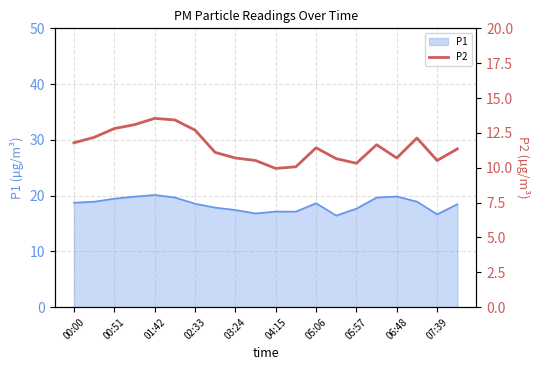

What is the maximum value for P1?

20.1